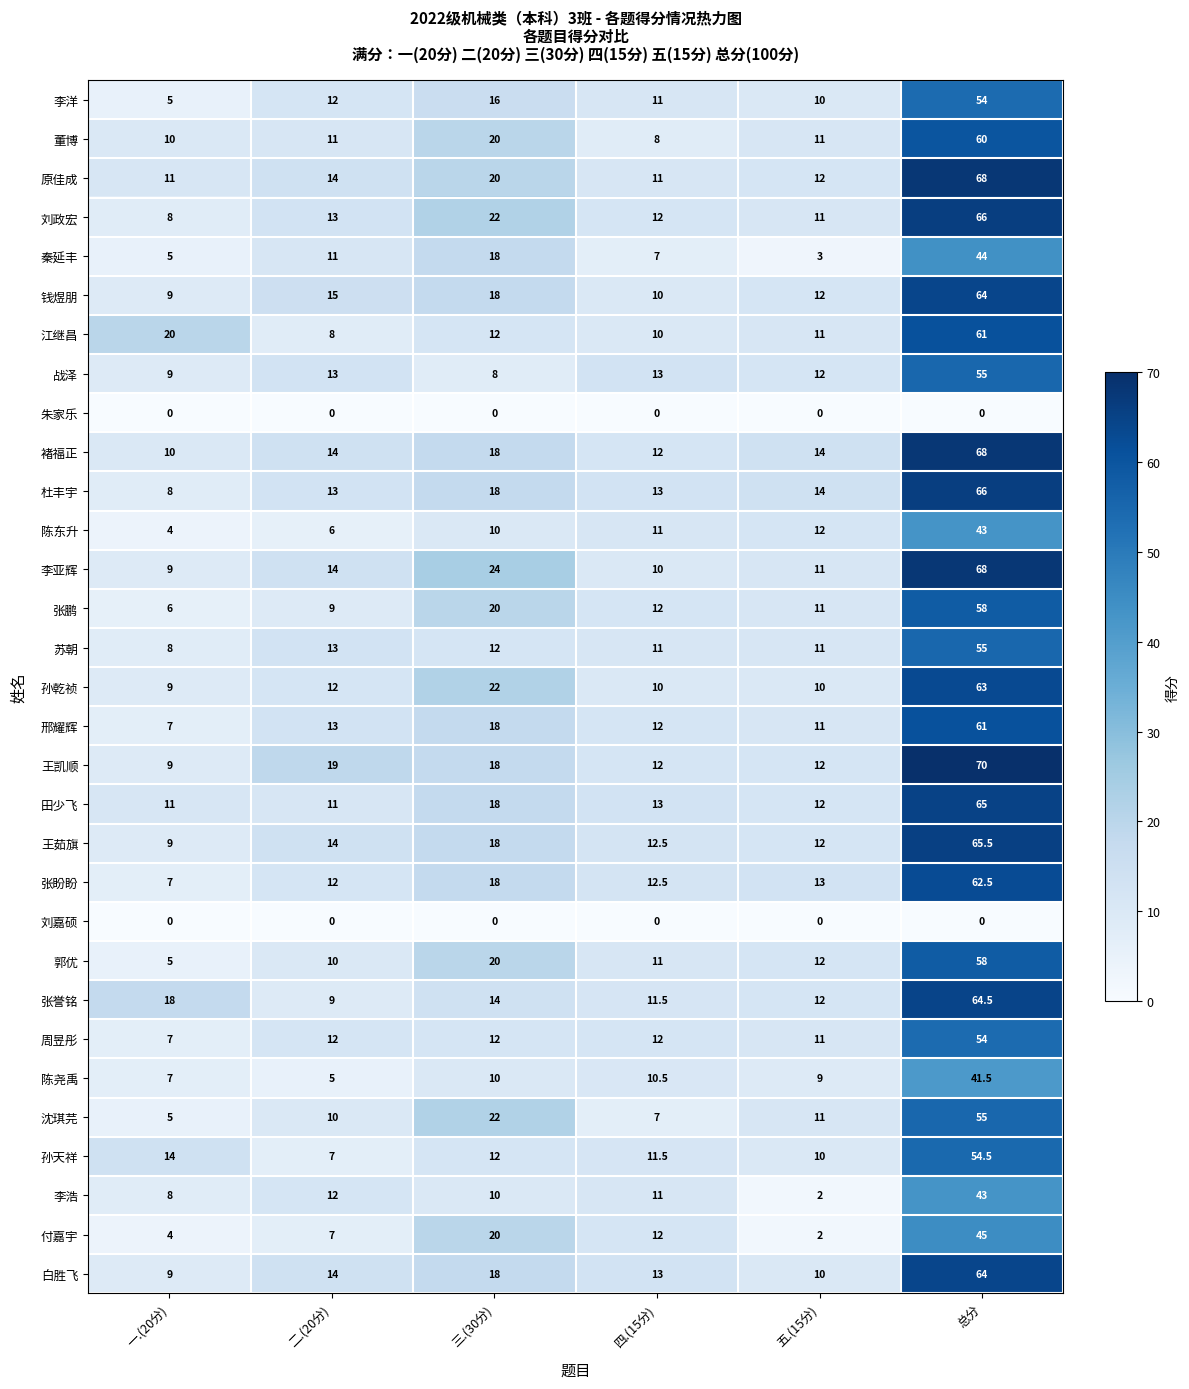

Read the 杜丰宇 value at 二.(20分).

13.0